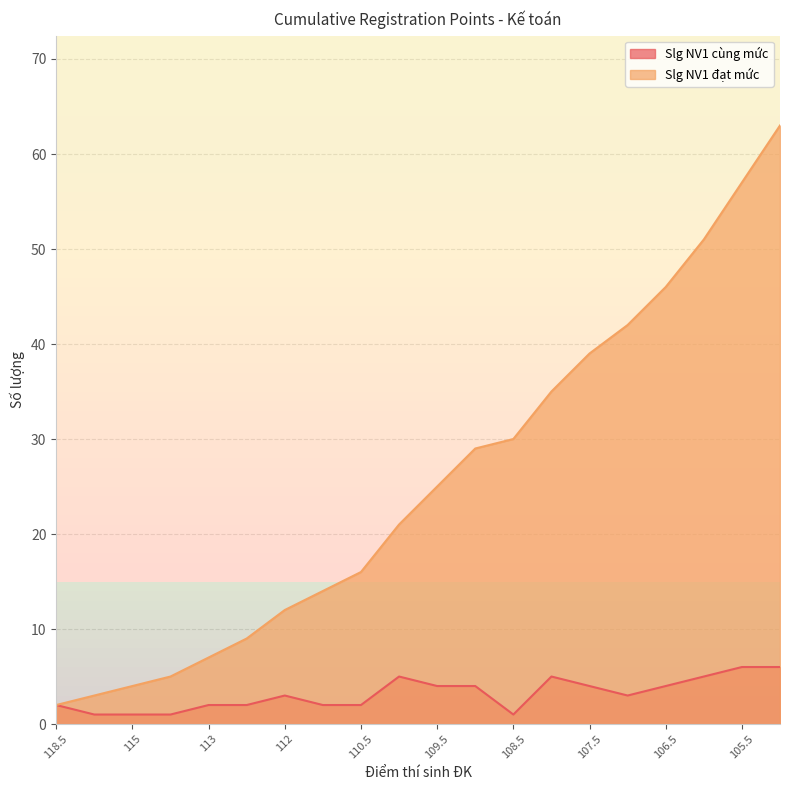

True or false: Slg NV1 cùng mức and Slg NV1 đạt mức cross at least once.

False